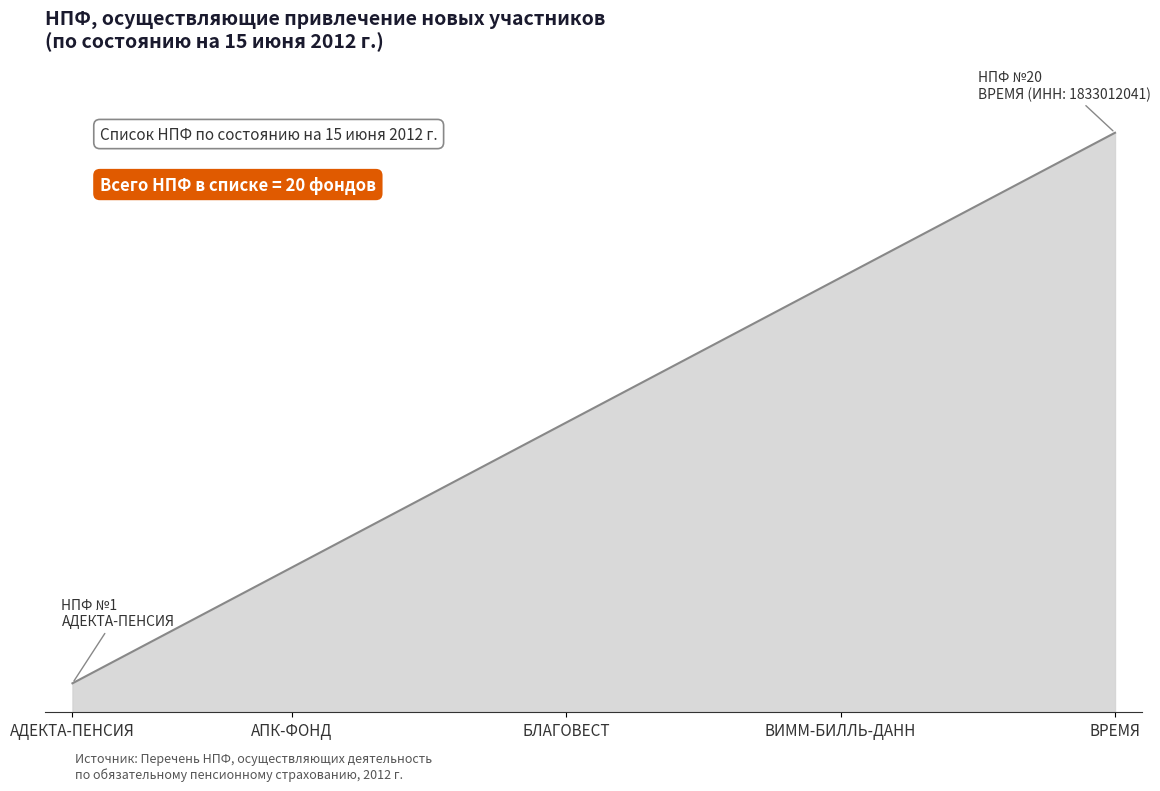

Reading left to right, what are all the values shown in this chart?

1	2	3	4	5	6	7	8	9	10	11	12	13	14	15	16	17	18	19	20